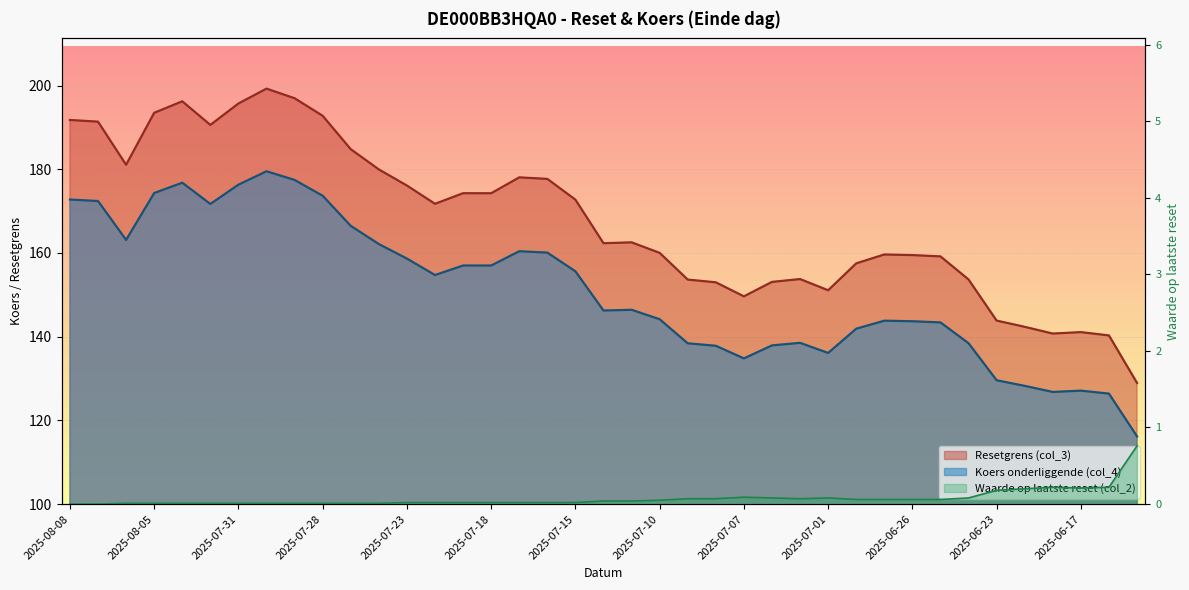

List the labels in order of Resetgrens (col_3) value, largest first.

2025-07-30, 2025-07-29, 2025-08-04, 2025-07-31, 2025-08-05, 2025-07-28, 2025-08-08, 2025-08-07, 2025-08-01, 2025-07-25, 2025-08-06, 2025-07-24, 2025-07-17, 2025-07-16, 2025-07-23, 2025-07-21, 2025-07-18, 2025-07-15, 2025-07-22, 2025-07-11, 2025-07-14, 2025-07-10, 2025-06-27, 2025-06-26, 2025-06-25, 2025-06-30, 2025-07-02, 2025-06-24, 2025-07-09, 2025-07-03, 2025-07-08, 2025-07-01, 2025-07-07, 2025-06-23, 2025-06-20, 2025-06-17, 2025-06-18, 2025-06-16, 2025-06-13